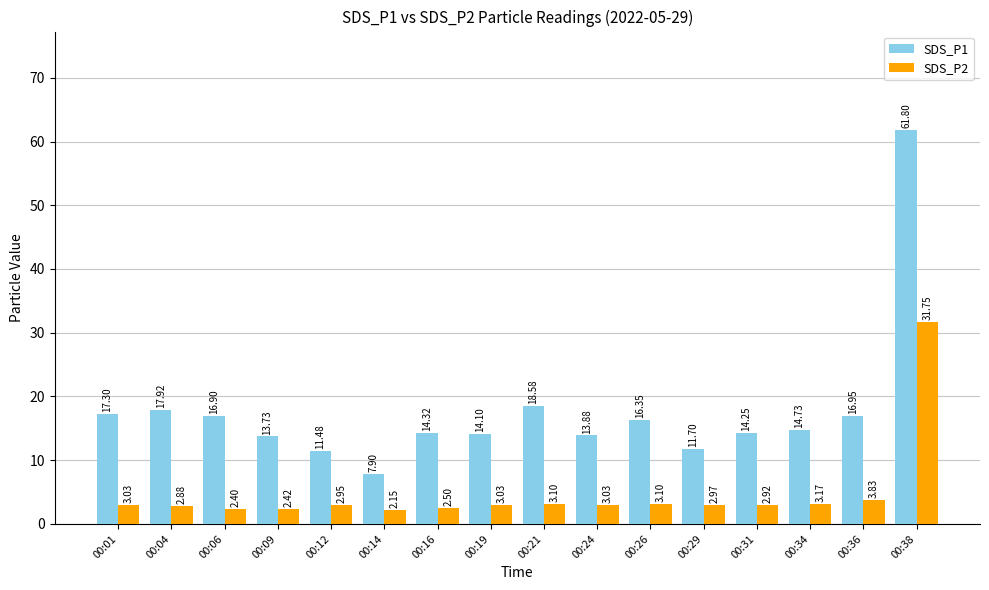

True or false: SDS_P2 has a value of 31.8 at 00:38.

True